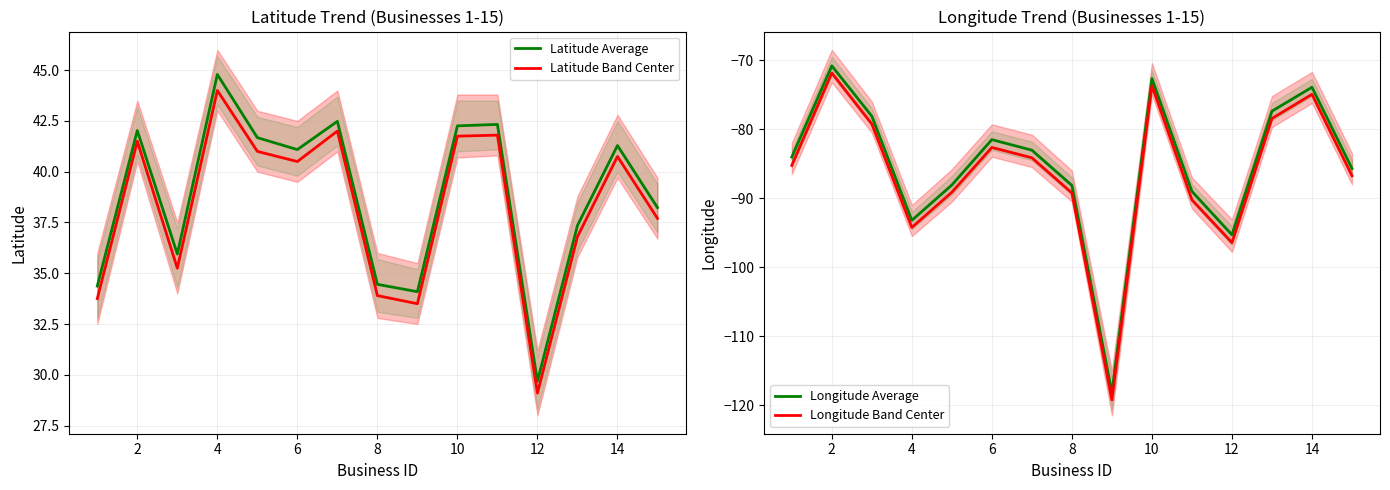

In Latitude Band Center, how many points are higher than both neighbors (excluding endpoints)?

5